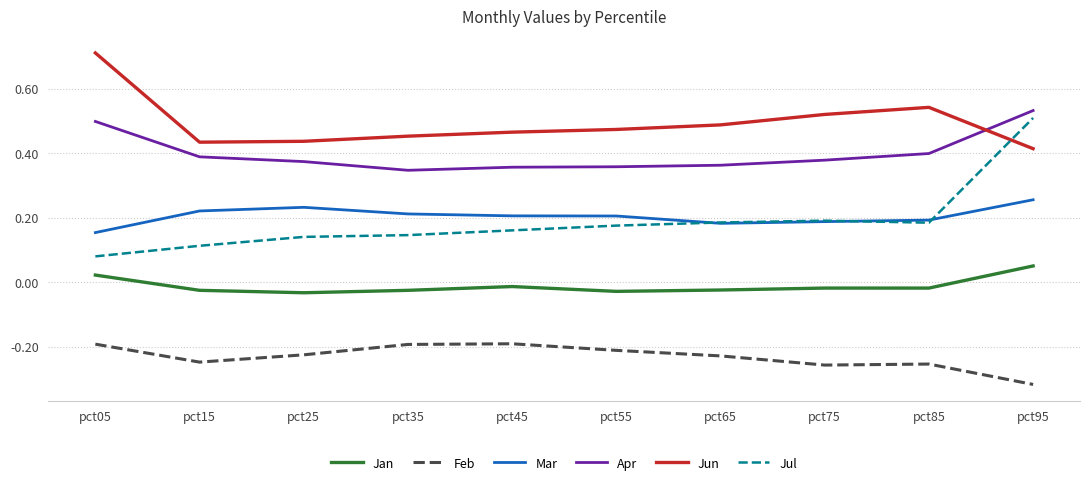

At how many categories does at least one series exceed 0?

10